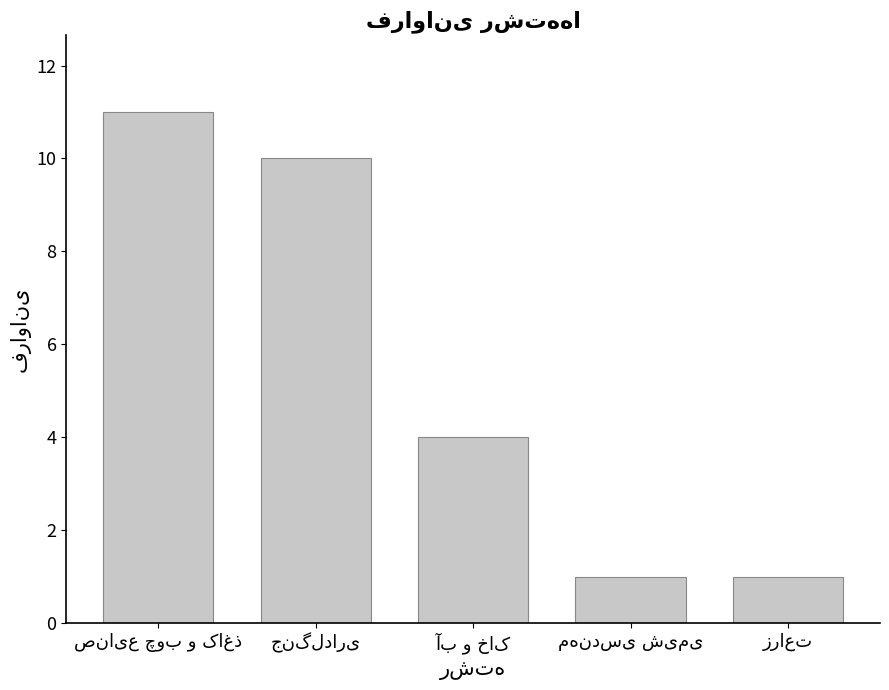

Reading left to right, list all the values displayed in this chart.

11	10	4	1	1